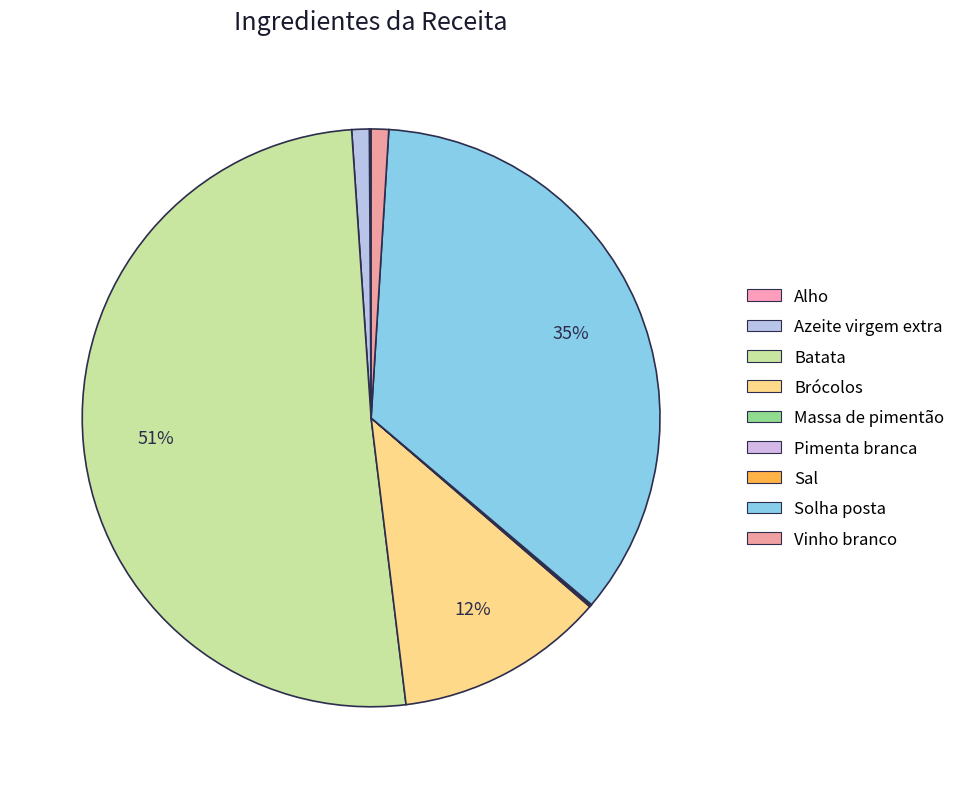

To the nearest percent, what is the difference between the largest and smallest slice percentages?

51%